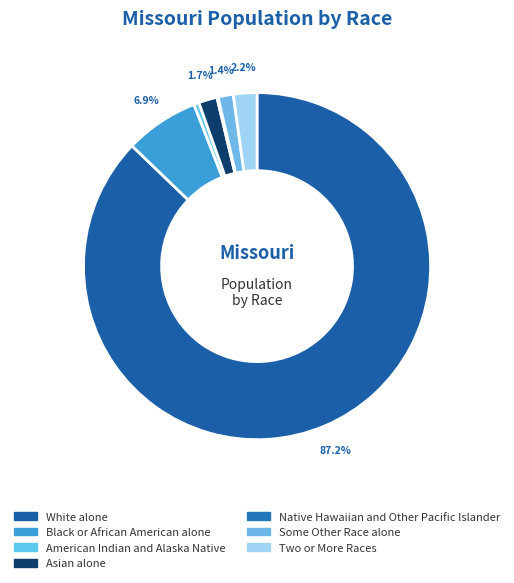

The White alone slice represents 82% of the pie. True or false?

False